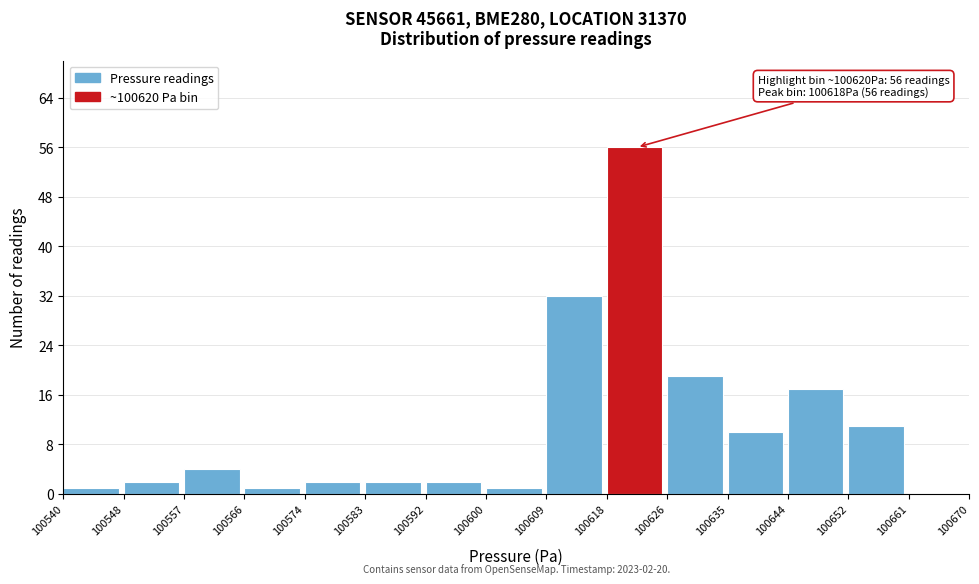

Over which range of the x-axis is the bar tallest?

100618 to 100626